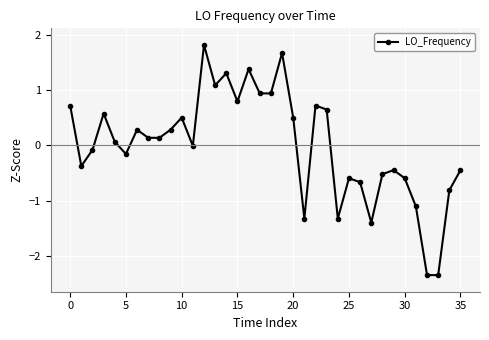

What is the greatest value displayed?

1.8